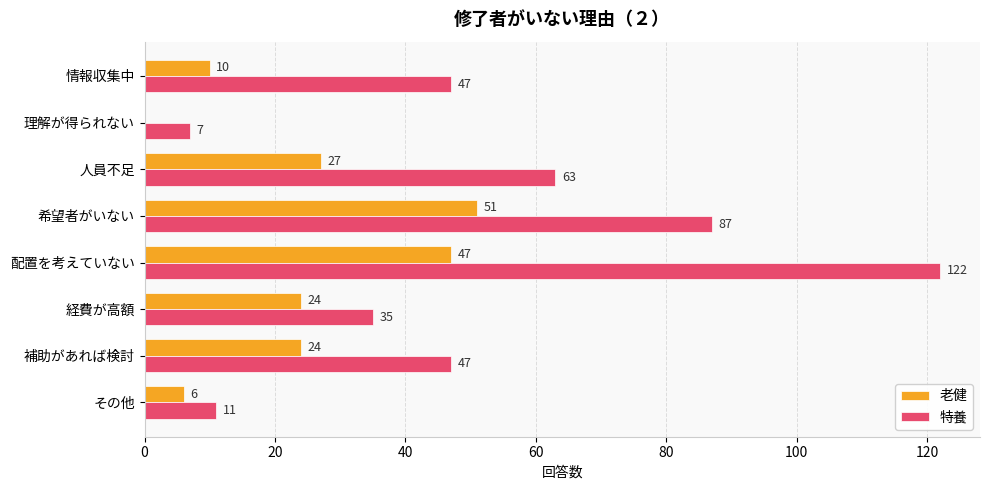

What is the sum of the 特養 values at 希望者がいない and 人員不足?

150